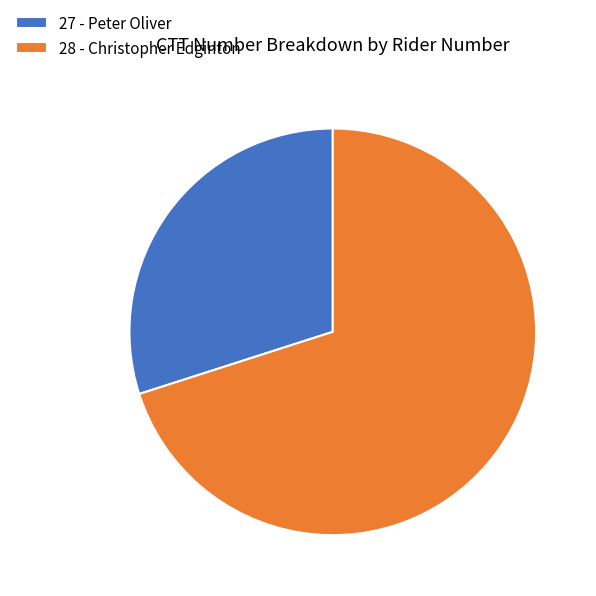

Rank the categories by value from lowest to highest.

27 - Peter Oliver, 28 - Christopher Edginton